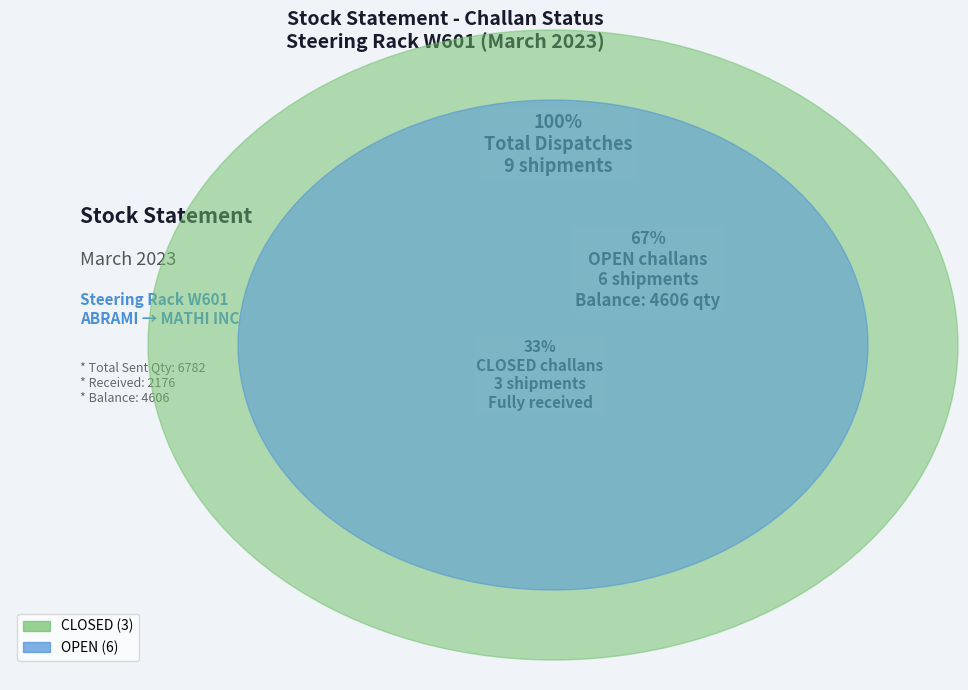

Is there any slice that represents more than half of the pie?

Yes